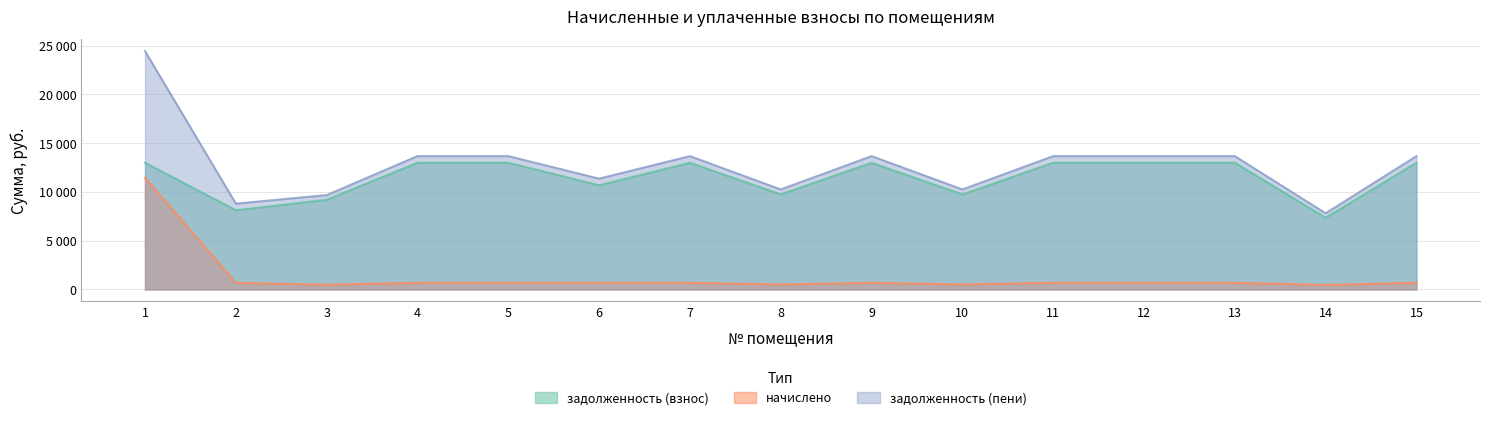

What is the sum of the задолженность (взнос) values at 9 and 3?

22186.6